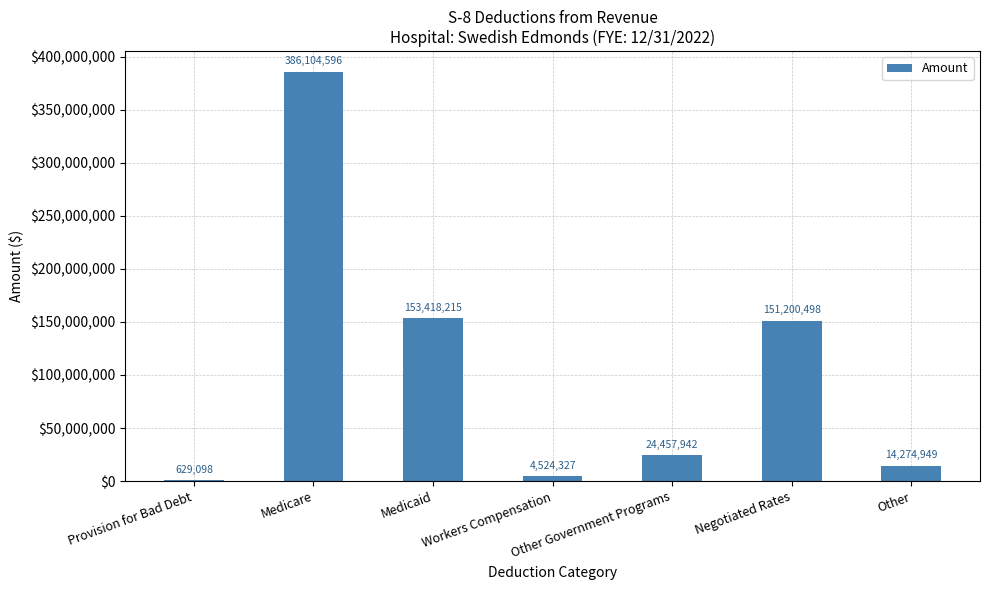

What is the sum of all values?

734609625